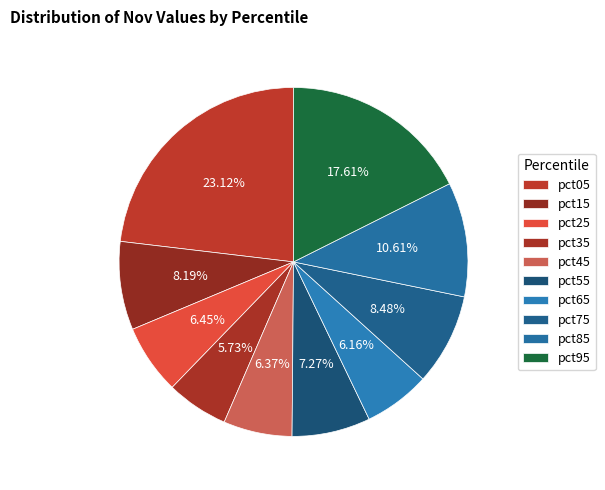

Count the number of slices in the pie.

10